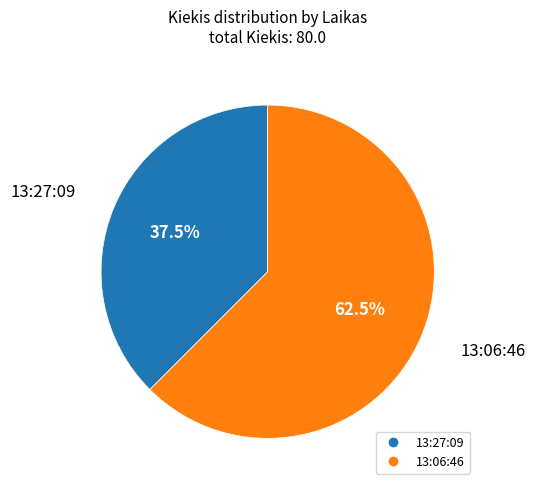

Approximately how many times larger is the value at 13:06:46 compared to 13:27:09?

1.7